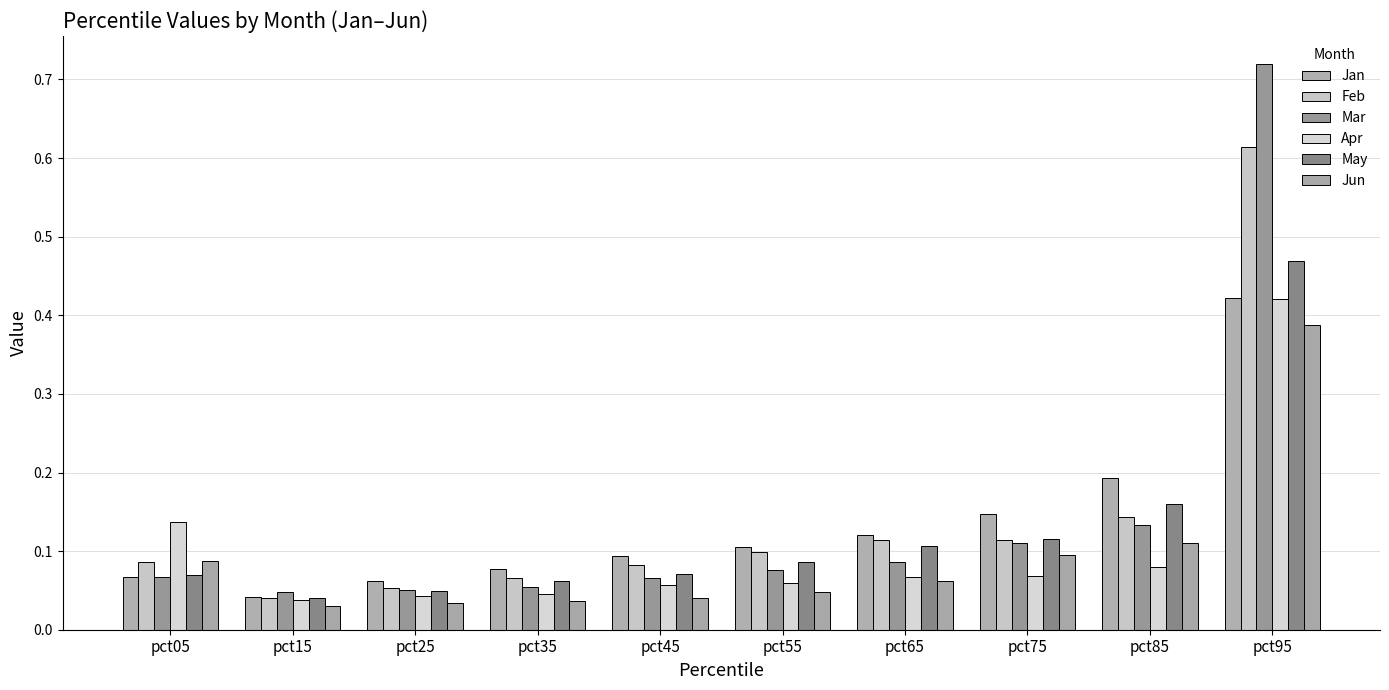

At how many categories does at least one series exceed 0?

10